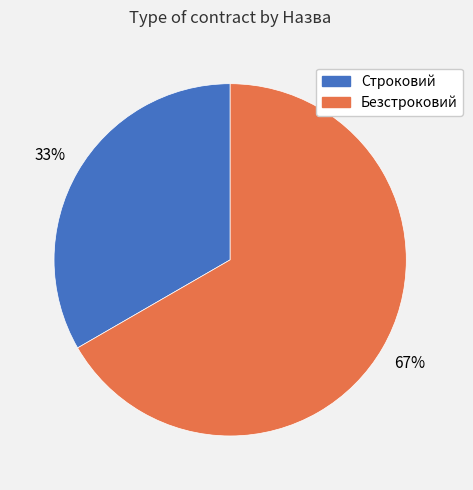

Is it true that Строковий is 33% of the pie?

True